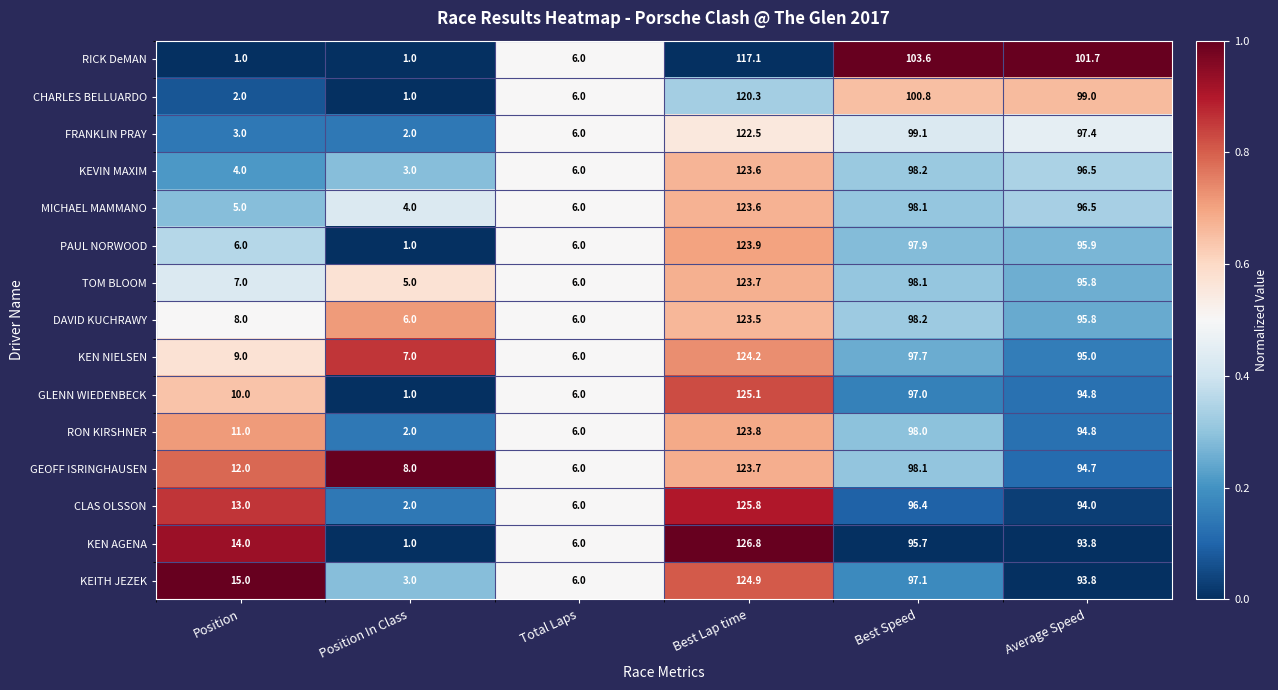

The value of CHARLES BELLUARDO at Position In Class is 1.7. True or false?

False